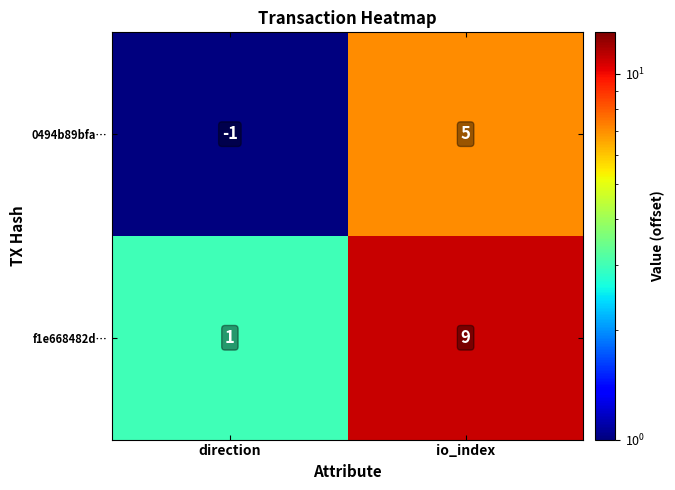

At which category does the chart reach its peak across all series?

io_index